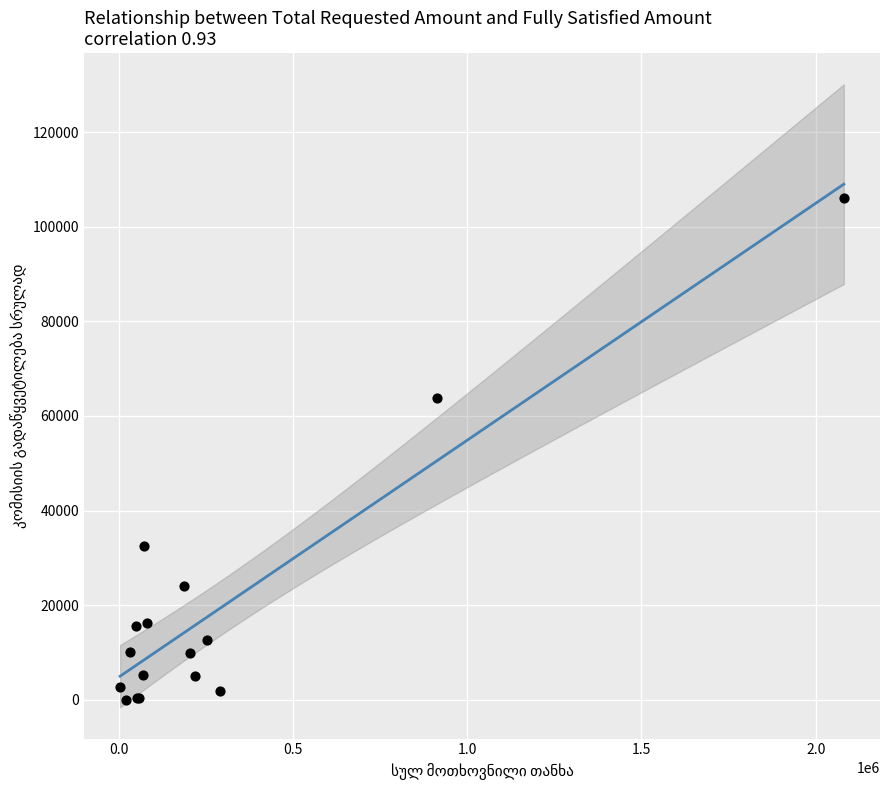

What Y value in the scatter plot is closest to 53068?

63784.3